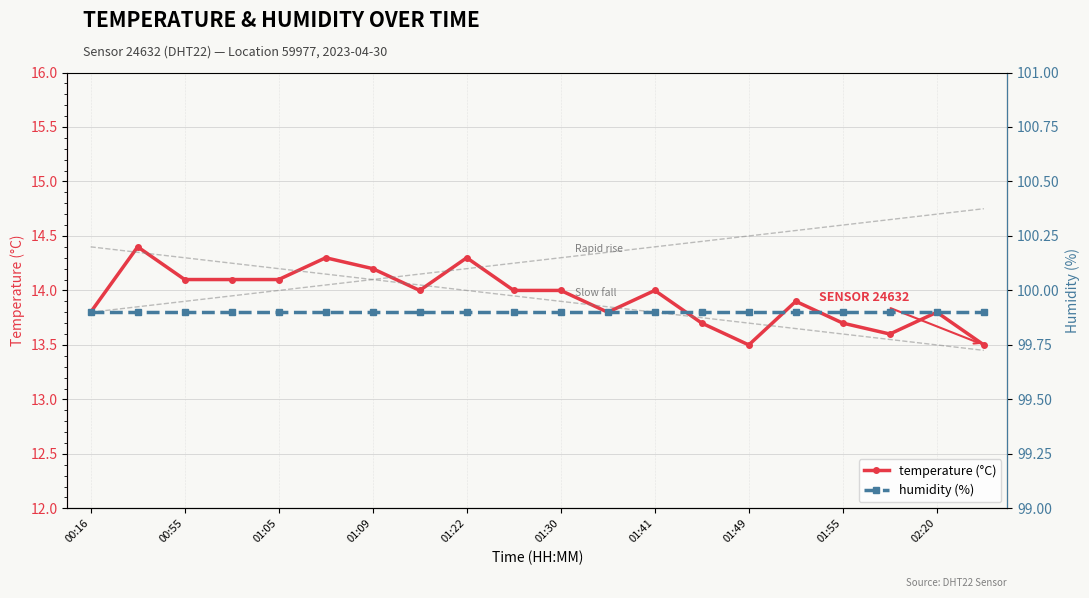

List the series in order of their overall mean, lowest first.

temperature (°C), humidity (%)